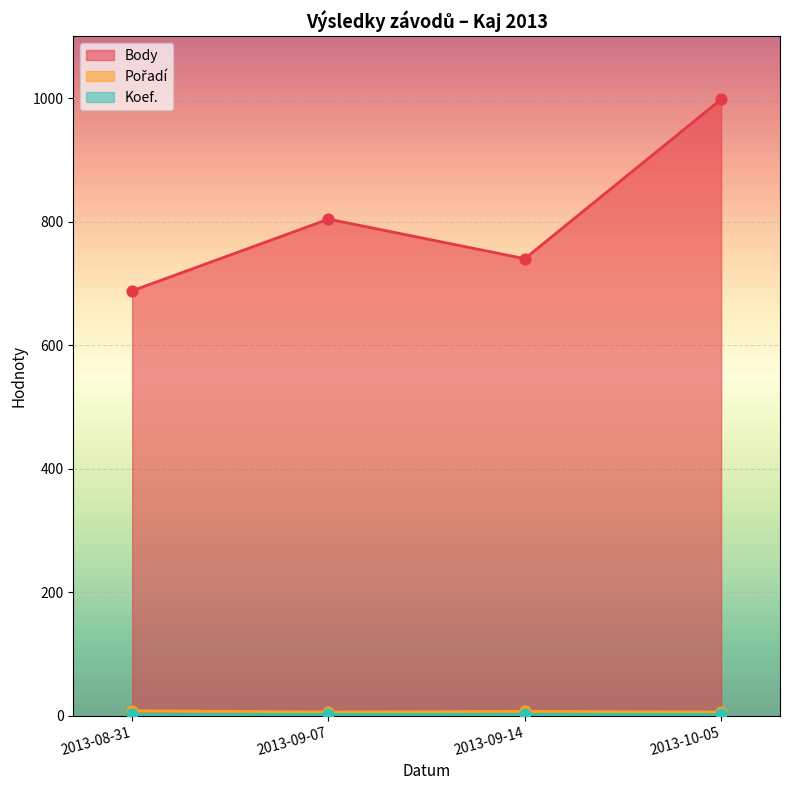

What is the total value across all series at 2013-08-31?

696